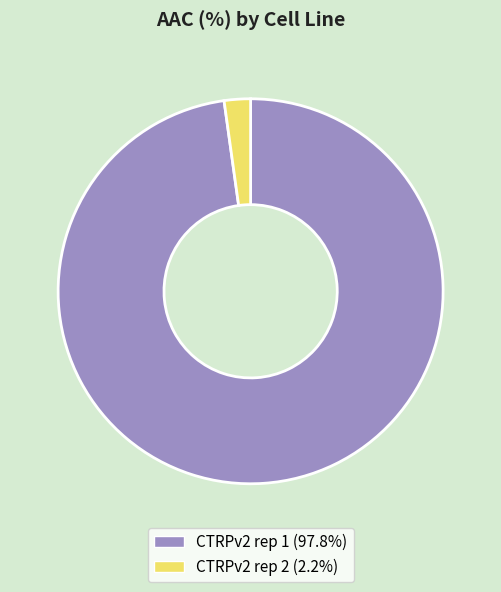

Count the number of slices in the pie.

2